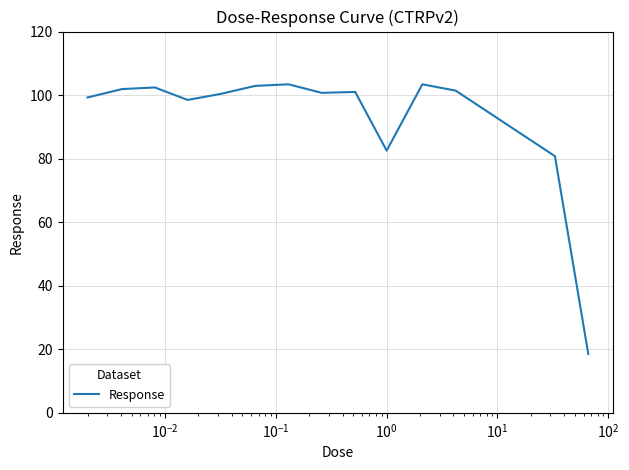

What is the sum of all values?

1297.1